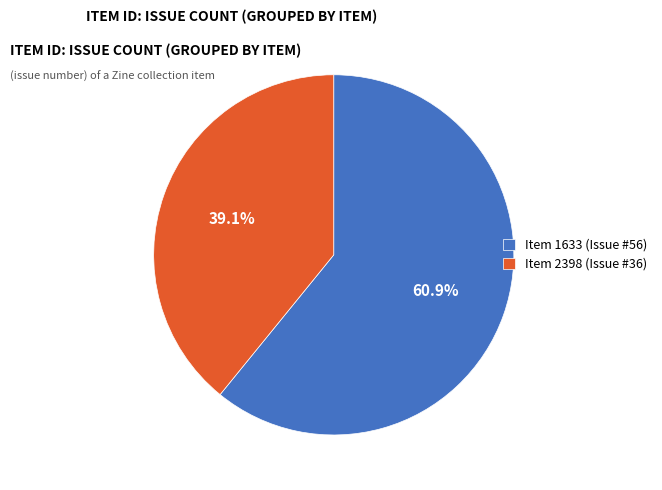

How many segments does this pie chart have?

2